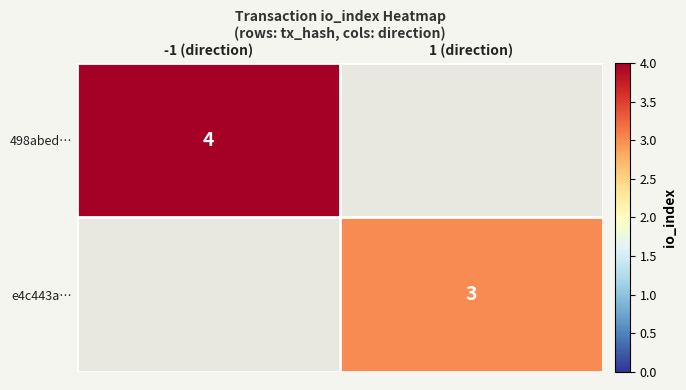

The e4c443a… series shows 5 at 1 (direction). True or false?

False